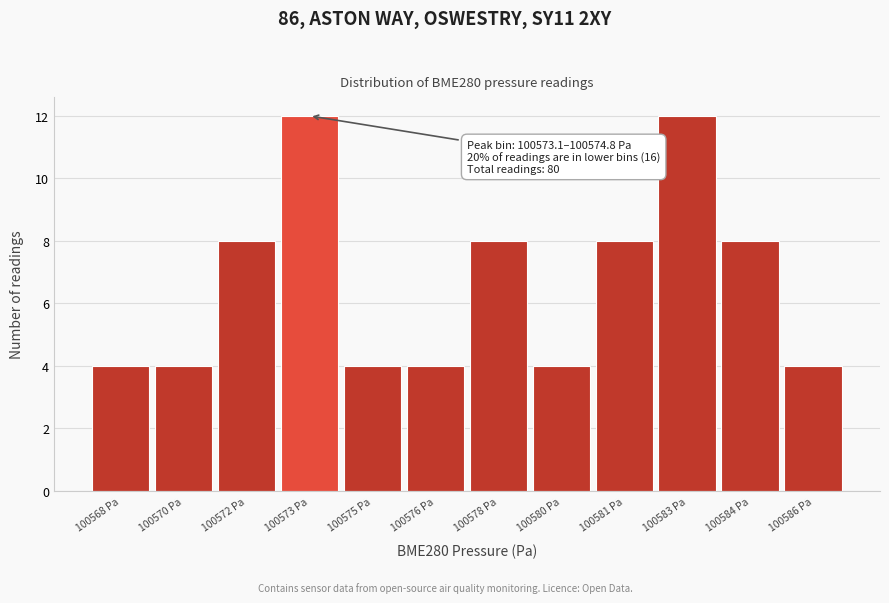

Reading left to right, extract all data points from this chart.

100568 Pa=4	100570 Pa=4	100572 Pa=8	100573 Pa=12	100575 Pa=4	100576 Pa=4	100578 Pa=8	100580 Pa=4	100581 Pa=8	100583 Pa=12	100584 Pa=8	100586 Pa=4